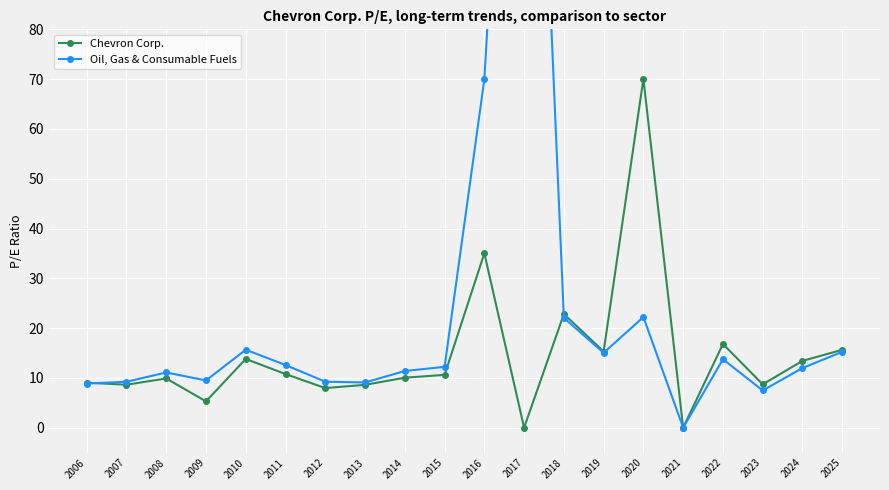

What are all the series names shown in the legend?

Chevron Corp., Oil, Gas & Consumable Fuels